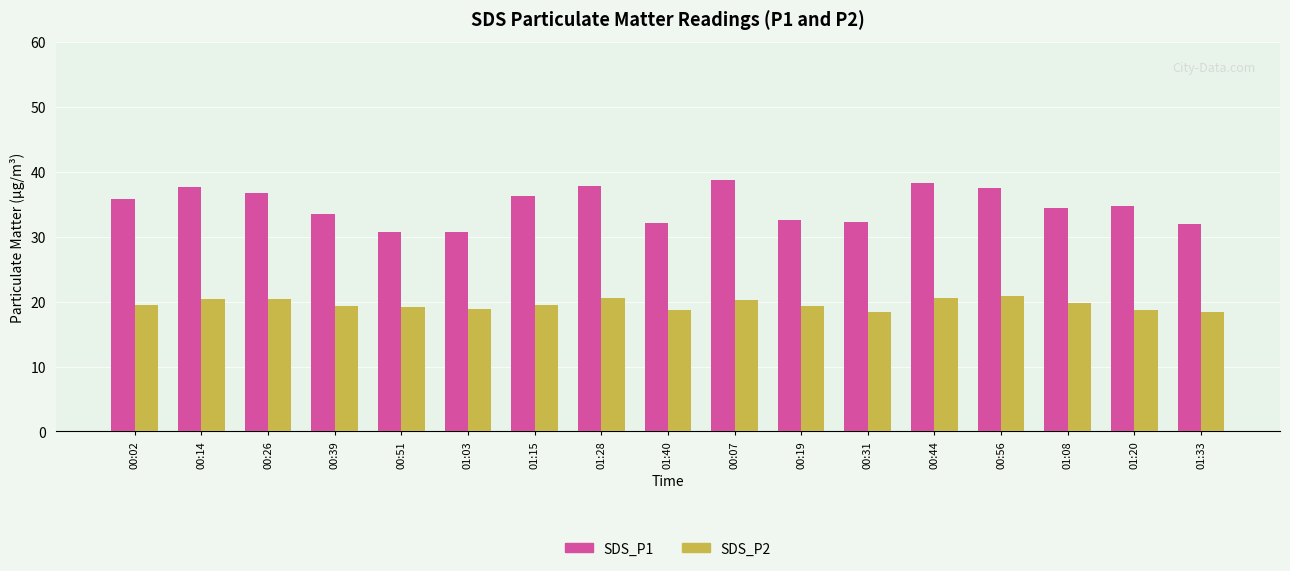

Which series has the widest spread of values?

SDS_P1